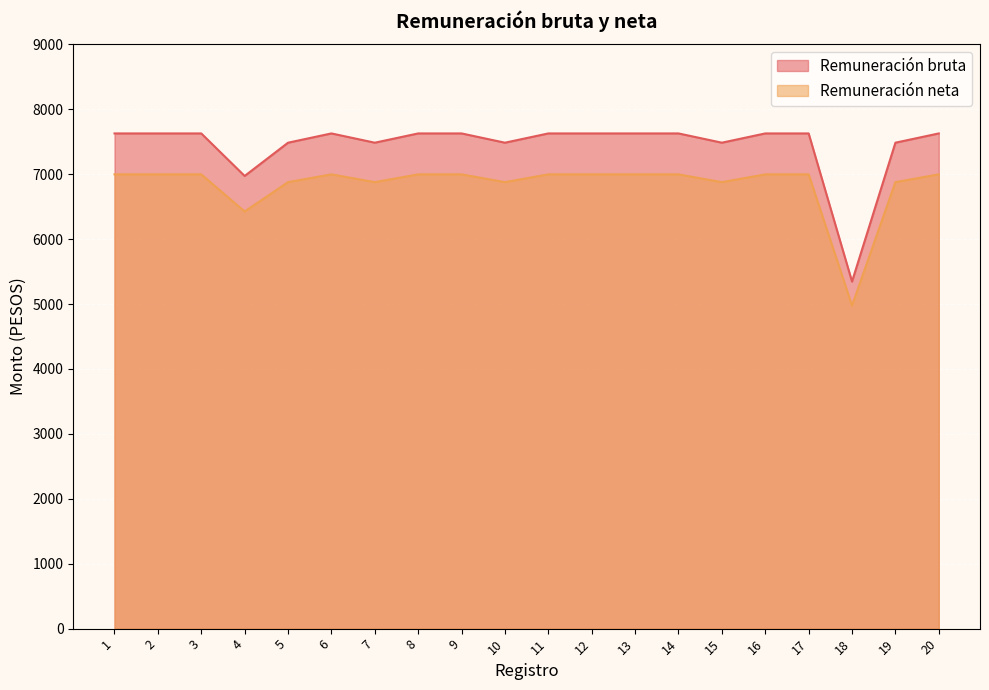

True or false: Remuneración bruta and Remuneración neta cross at least once.

False